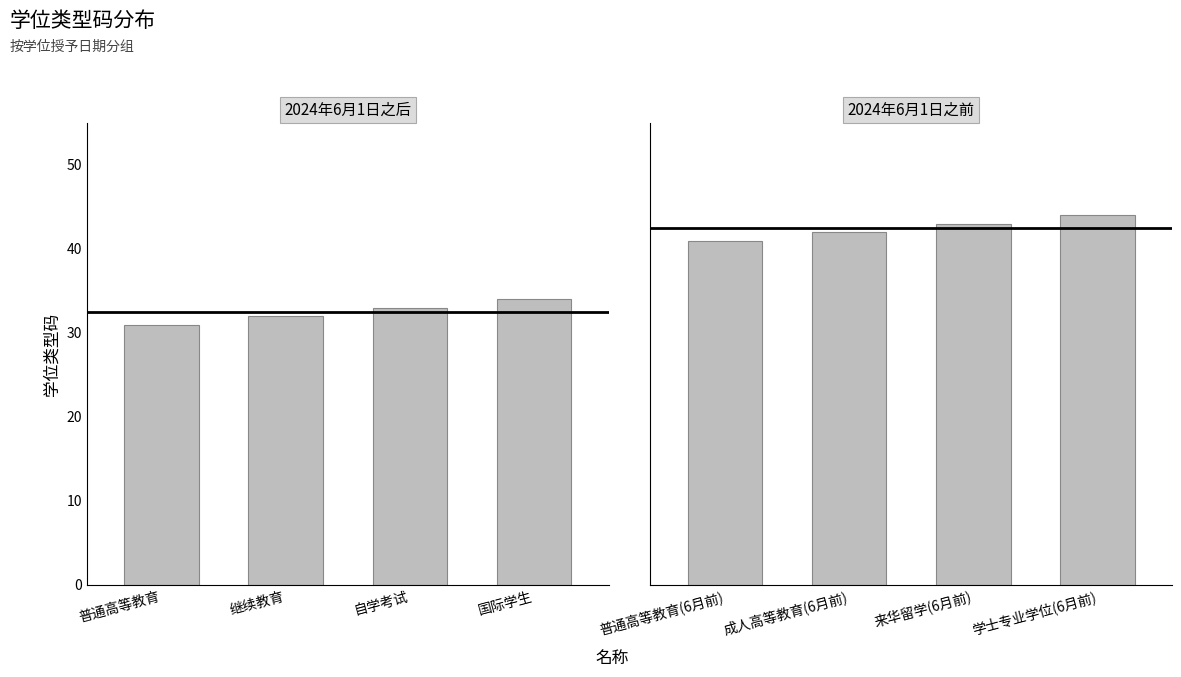

Which category has the lowest value in the 2024年6月1日之后 series?

普通高等教育